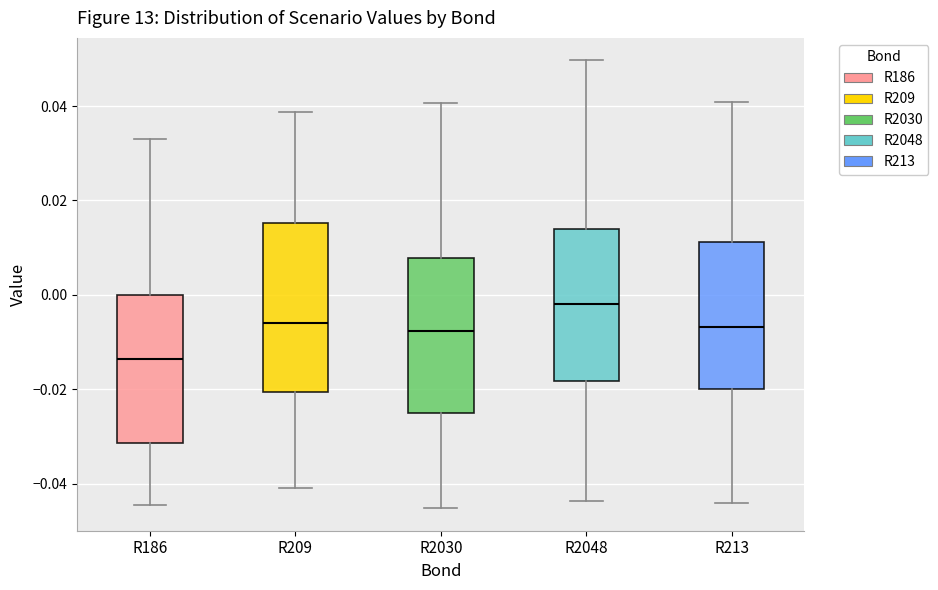

Comparing the boxes themselves (not the whiskers), which one is the tallest?

R209